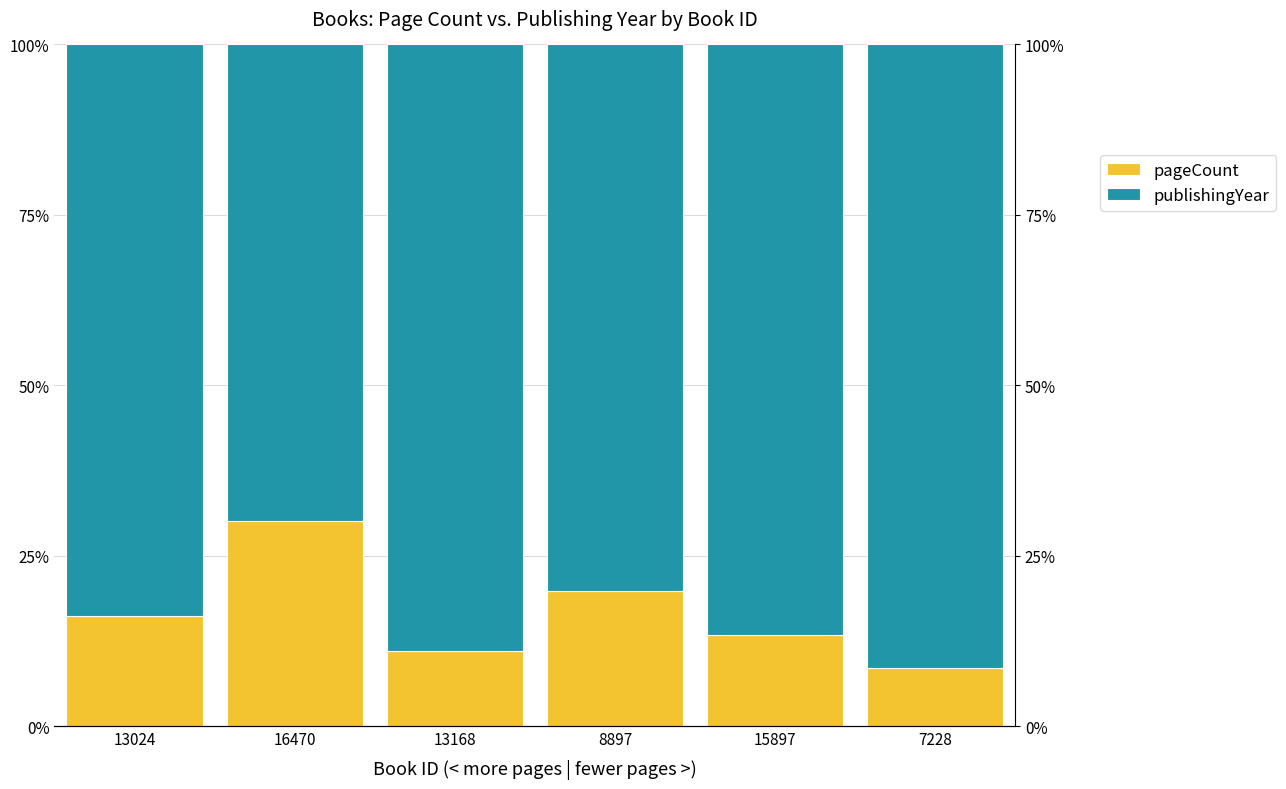

At which category is the sum across all series the highest?

13024